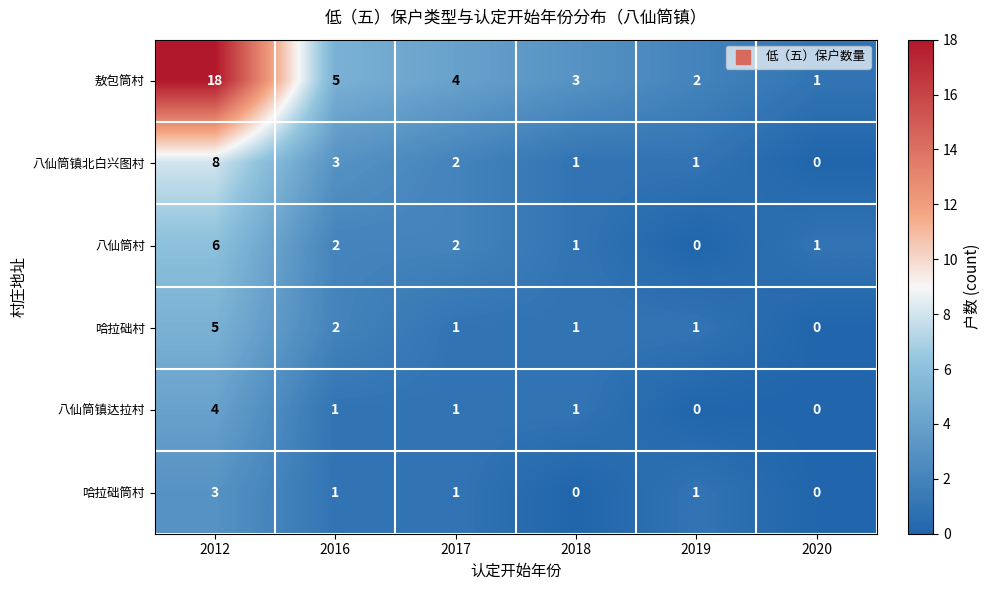

What is the difference between the second highest and minimum values in the 敖包筒村 series?

4